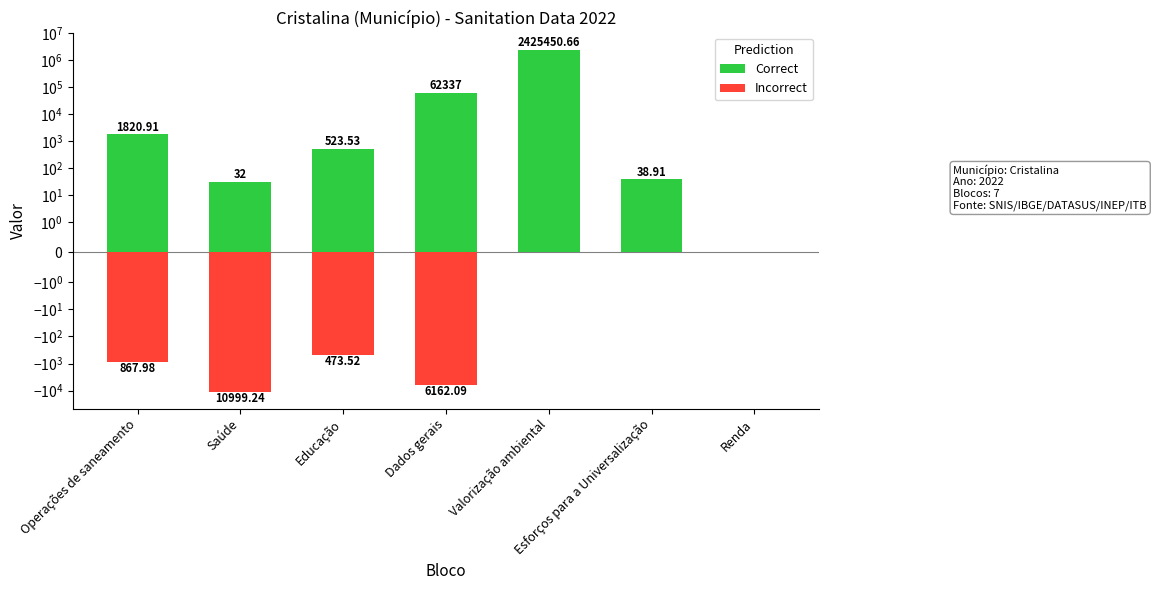

What is the difference between the Correct values at Operações de saneamento and Educação?

1297.4